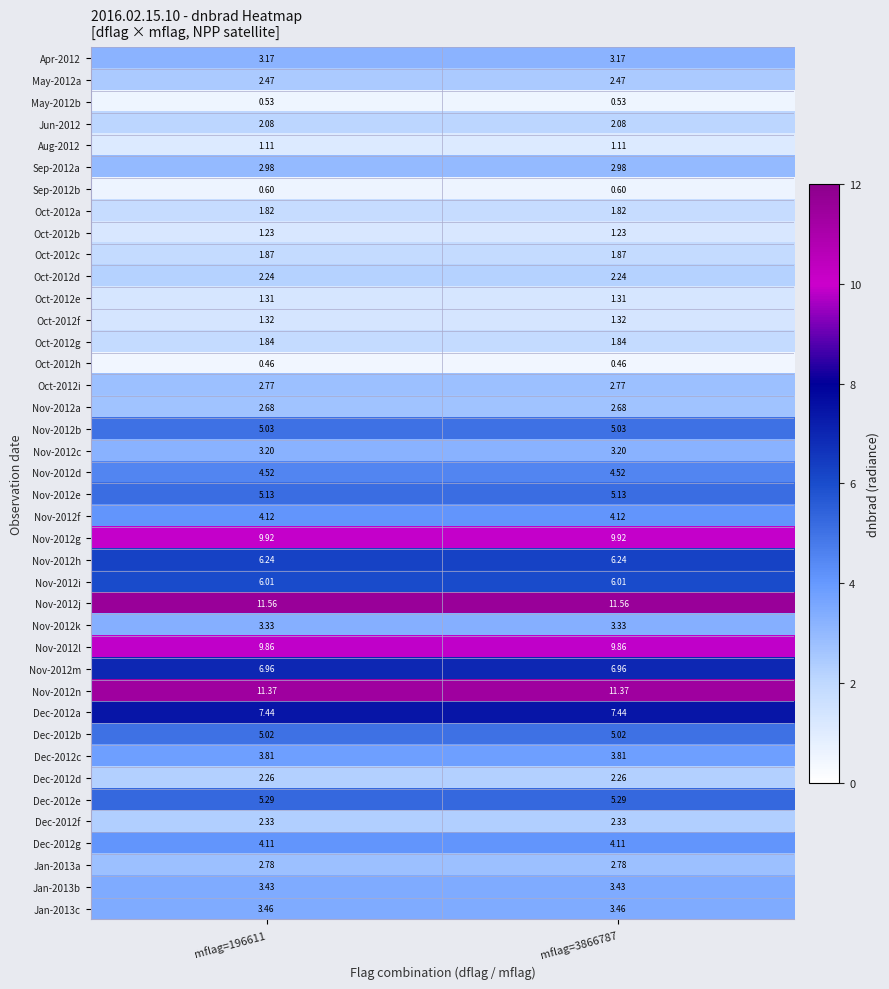

What is the total value across all series at mflag=3866787?

157.7